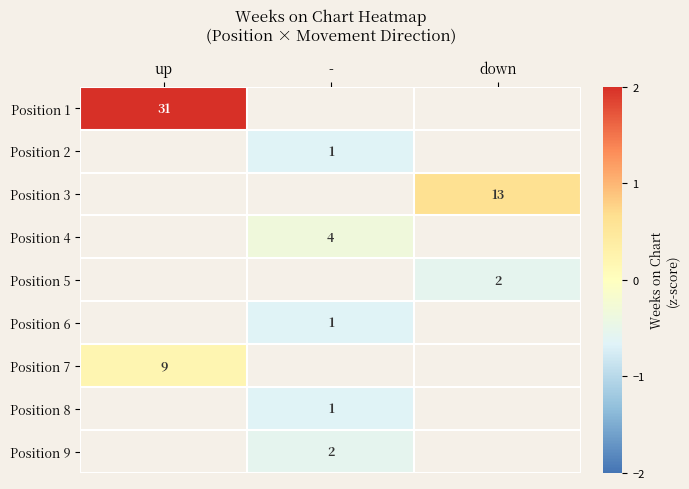

Rank the categories by Position 9 value from lowest to highest.

up, -, down